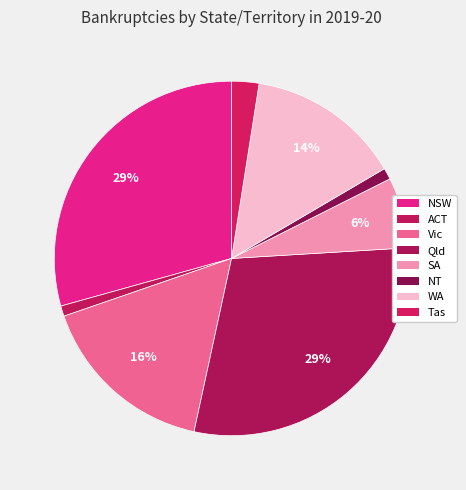

To the nearest percent, what percentage of the pie is NSW?

29%